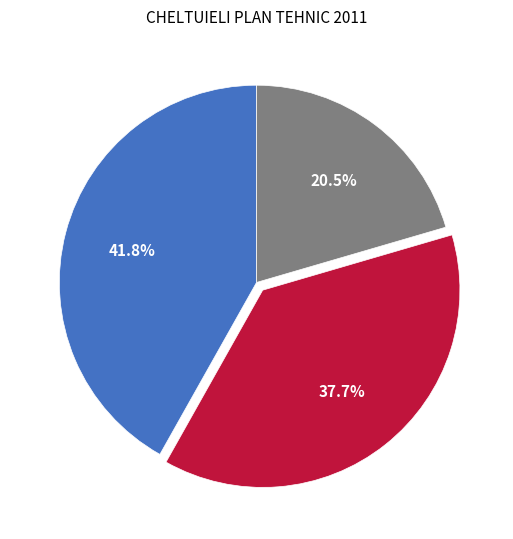

Does any single category account for the majority?

No